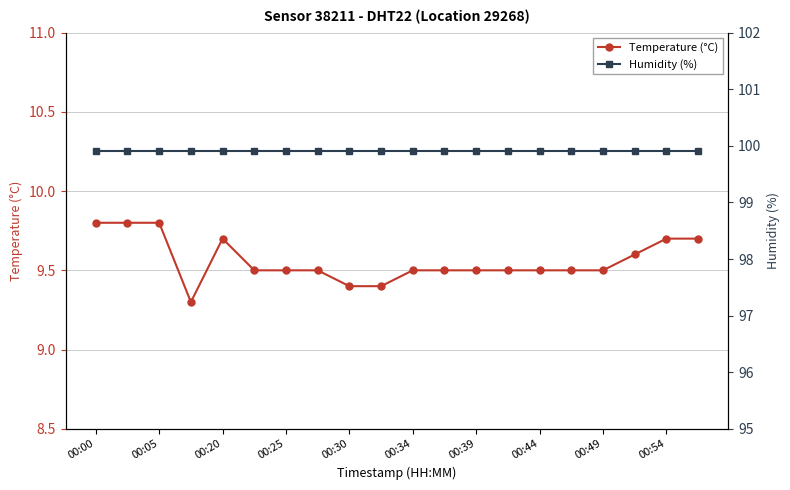

How many lines are shown in the chart?

2